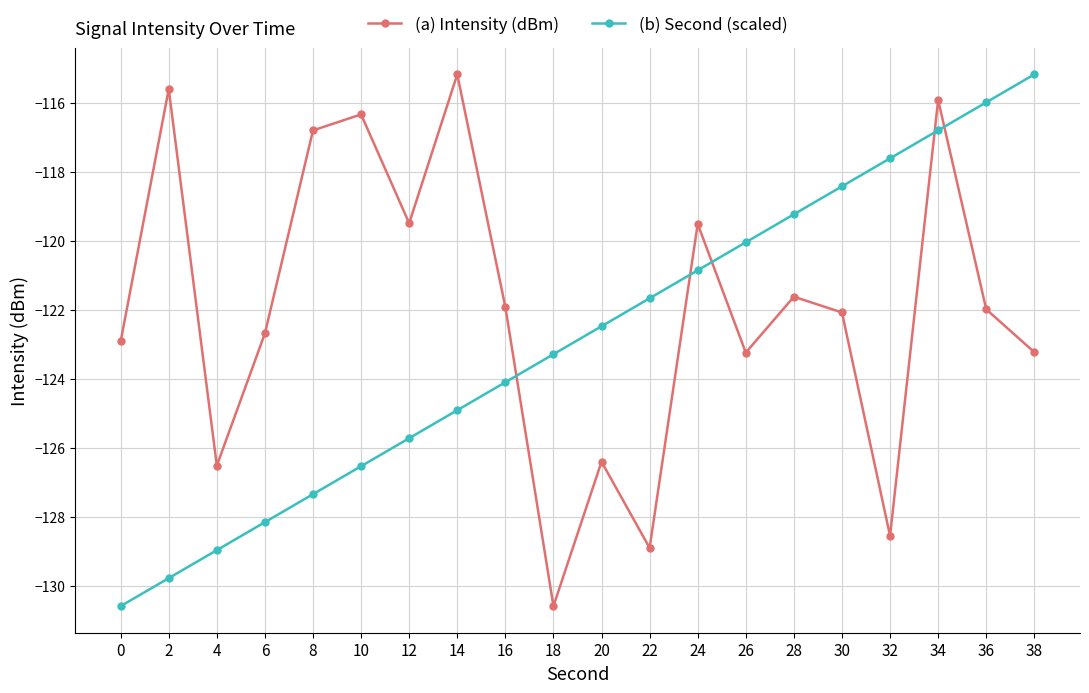

At which category is the sum across all series the highest?

34